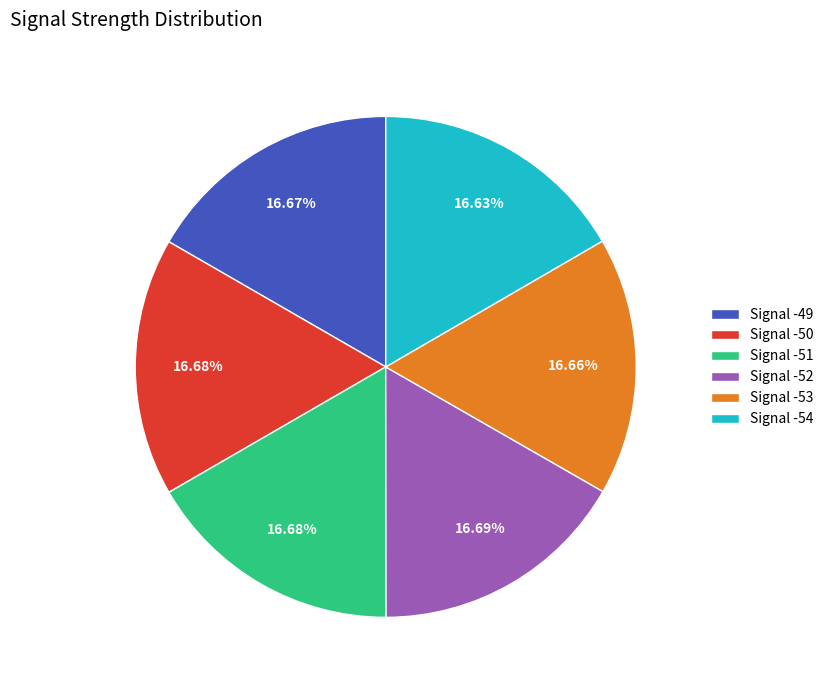

Does any single category account for the majority?

No